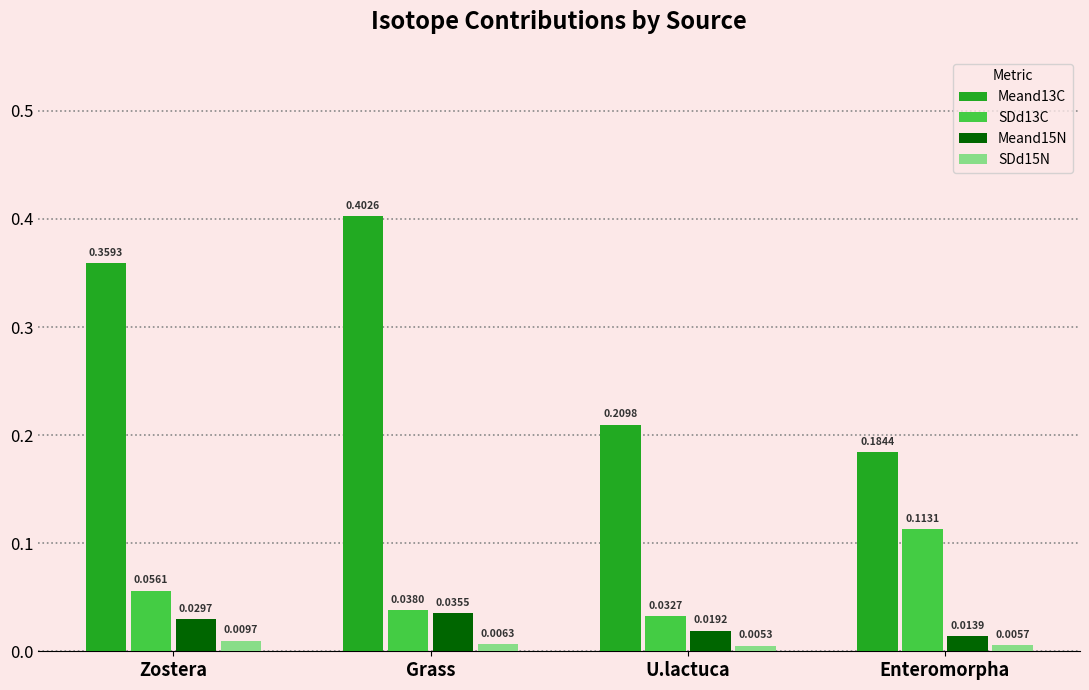

What is the spread (max minus min) of values at Zostera?

0.3